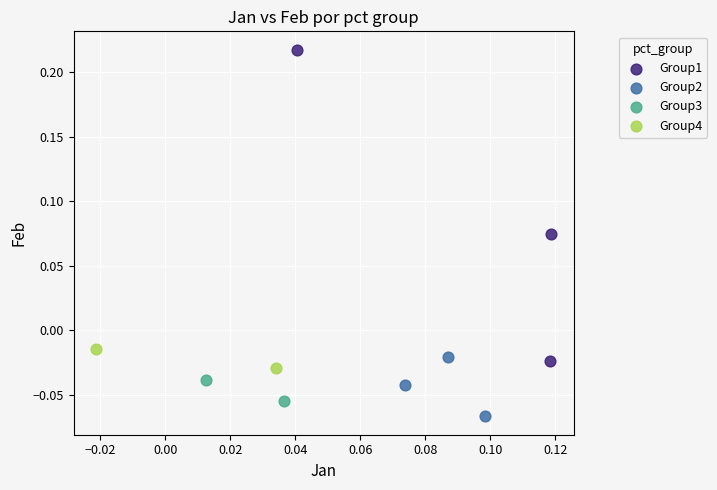

Which series has the largest Y range (max minus min)?

Group1